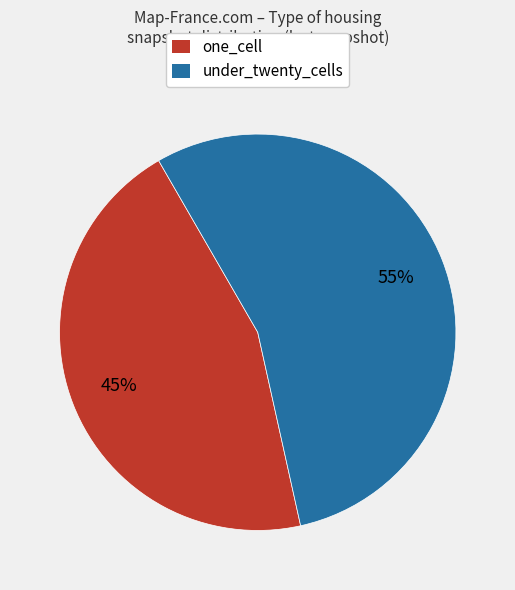

To the nearest percent, what is the average slice percentage?

50%